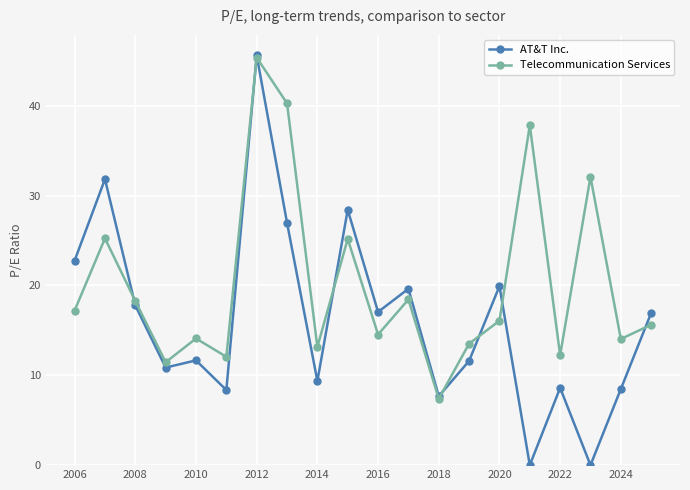

How many lines are shown in the chart?

2